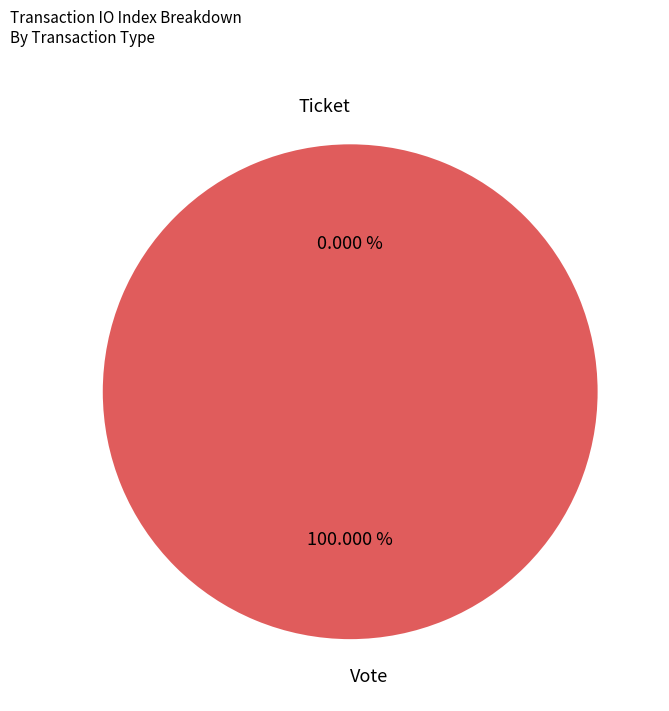

Which has a higher value, Ticket or Vote?

Vote